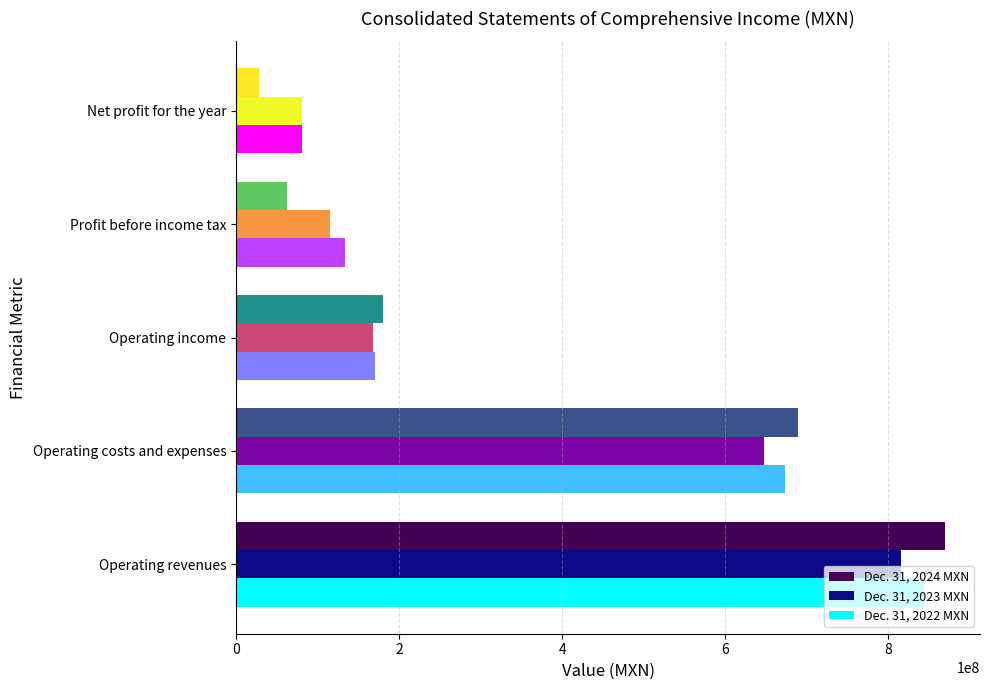

What is the average value of the Dec. 31, 2023 MXN series?

365629795